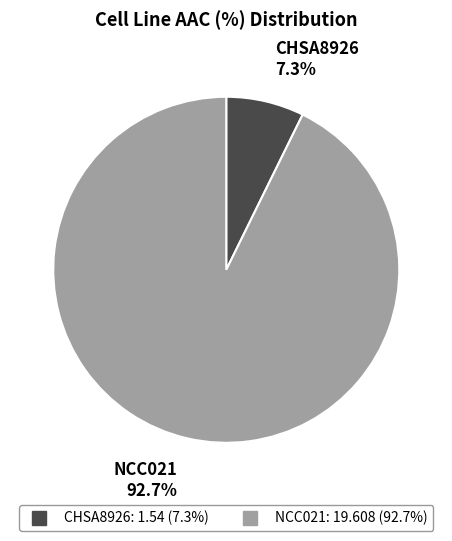

To the nearest percent, what is the combined percentage of CHSA8926 and NCC021?

100%